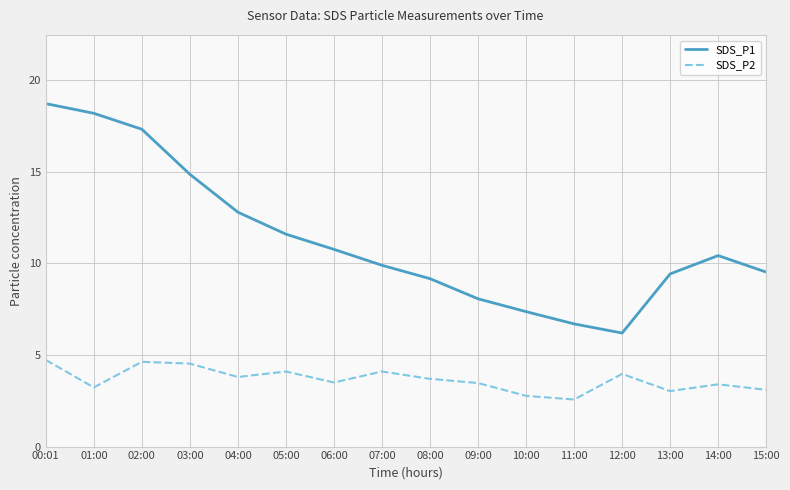

Does the chart display data point markers on the line(s)?

No